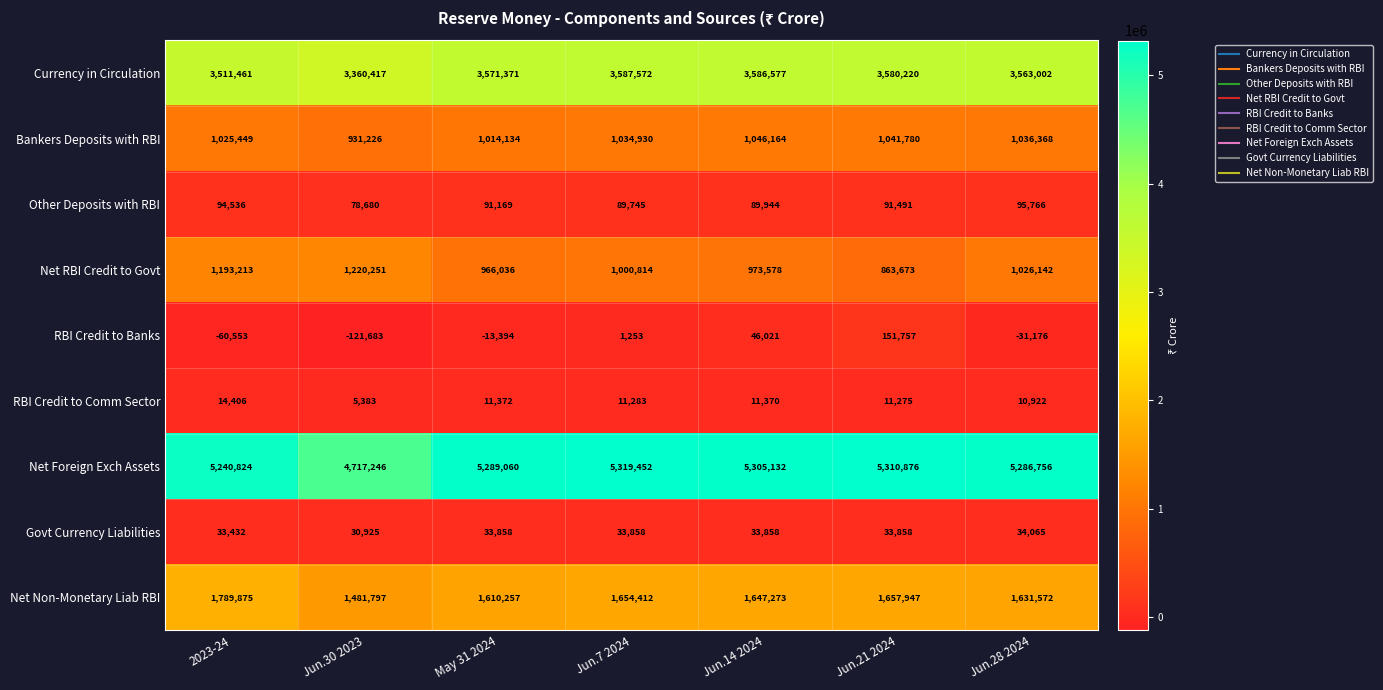

What is the approximate value of Net RBI Credit to Govt at Jun.30 2023, to the nearest 50?

1220250